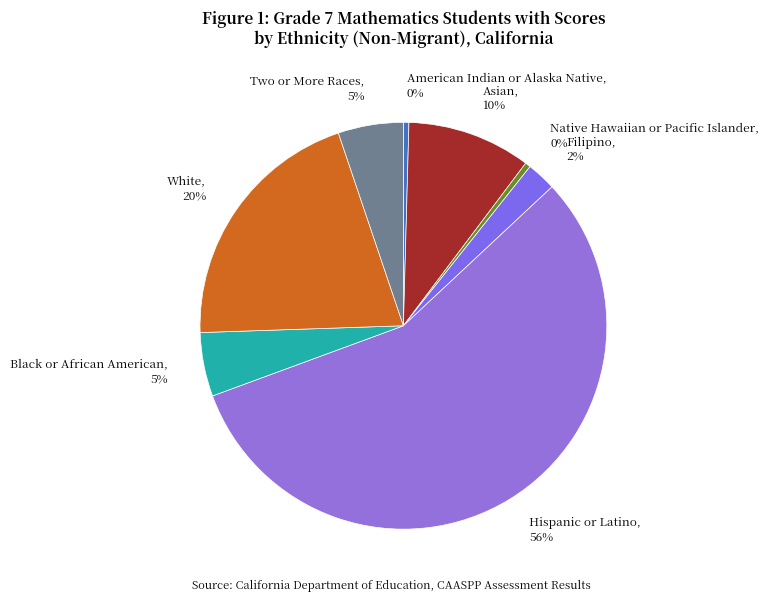

Is the sum of Two or More Races and White greater than half?

No